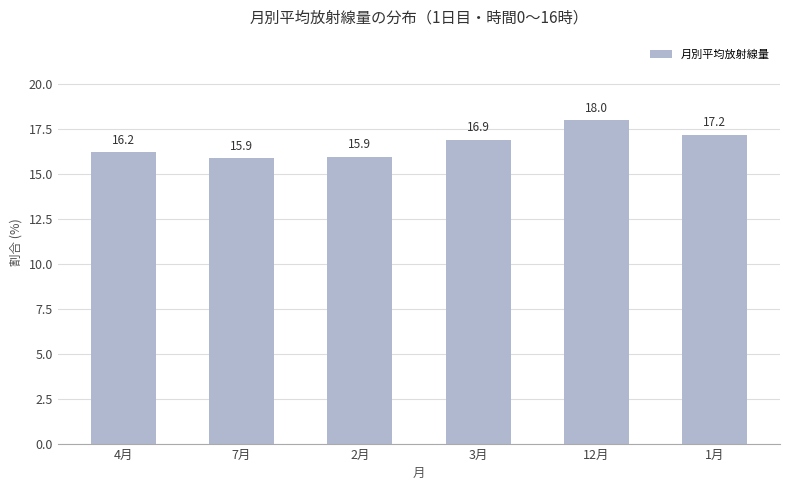

At which label does the data first exceed 16?

4月